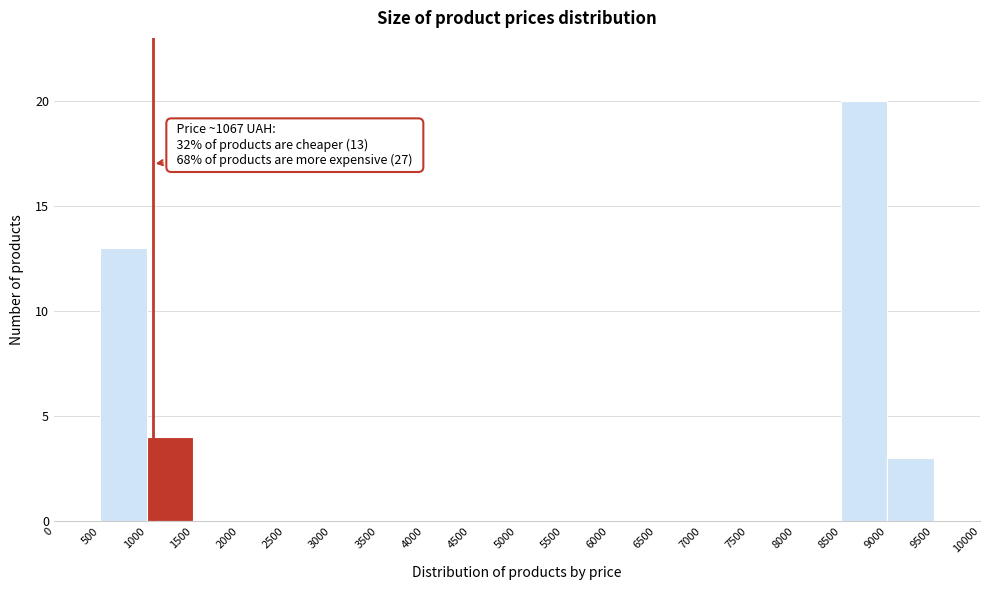

Which range on the x-axis has the tallest bar?

8500 to 9000